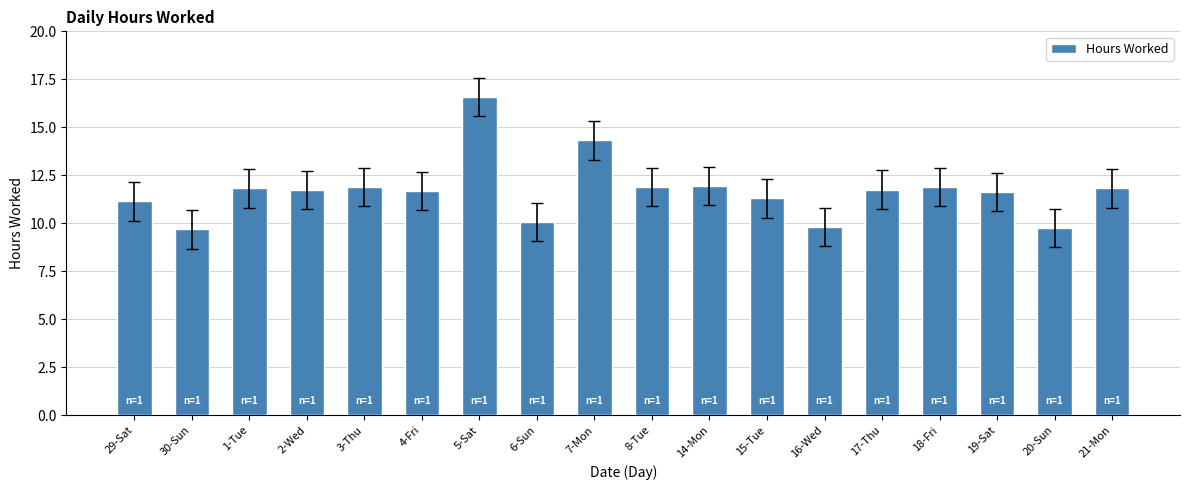

What is the value of the 5th bar from the left?

11.9